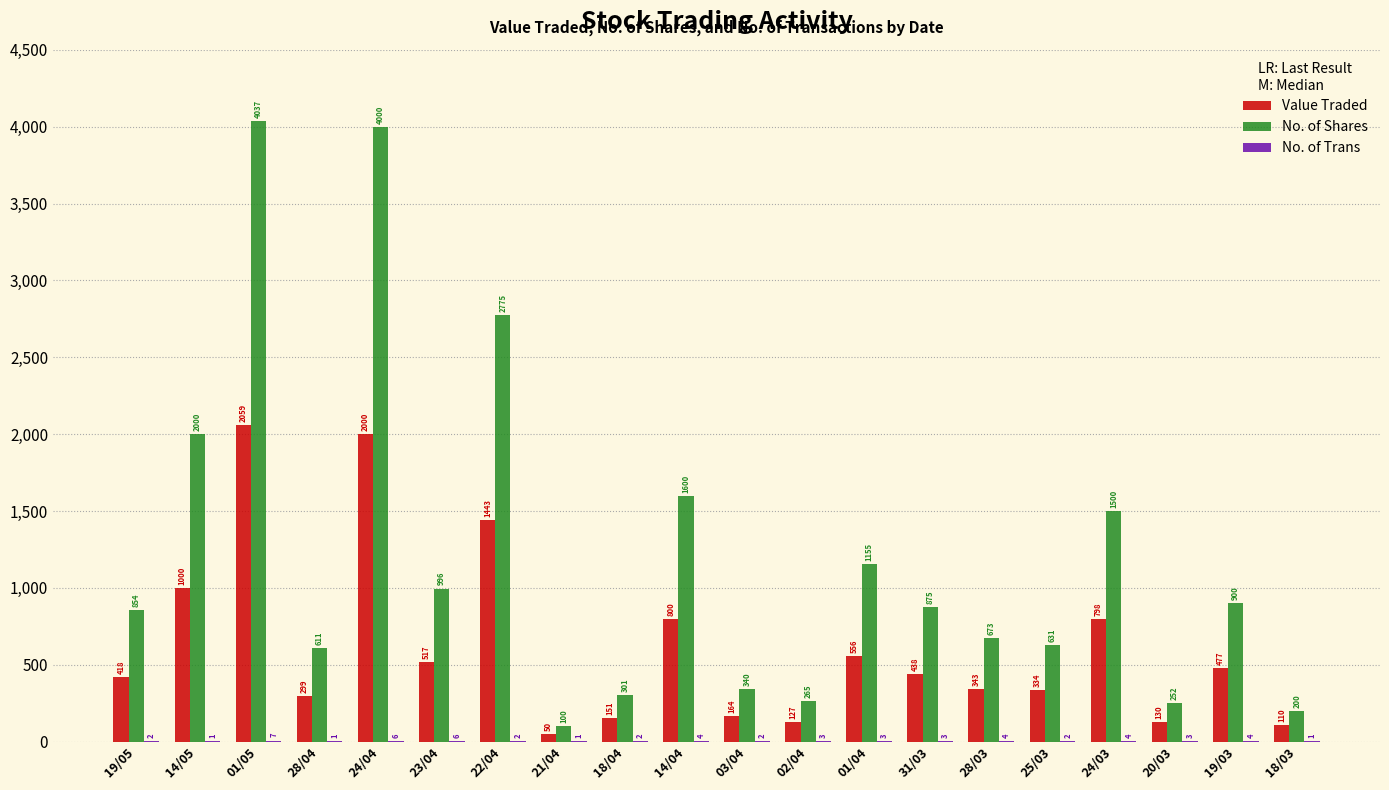

Which series changed the most between 19/05 and 02/04?

No. of Shares